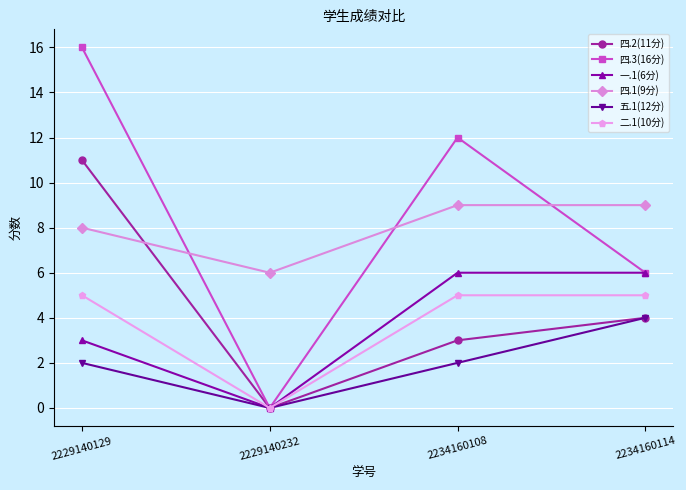

What is the value of the 四.3(16分) point at the 3rd from the left?

12